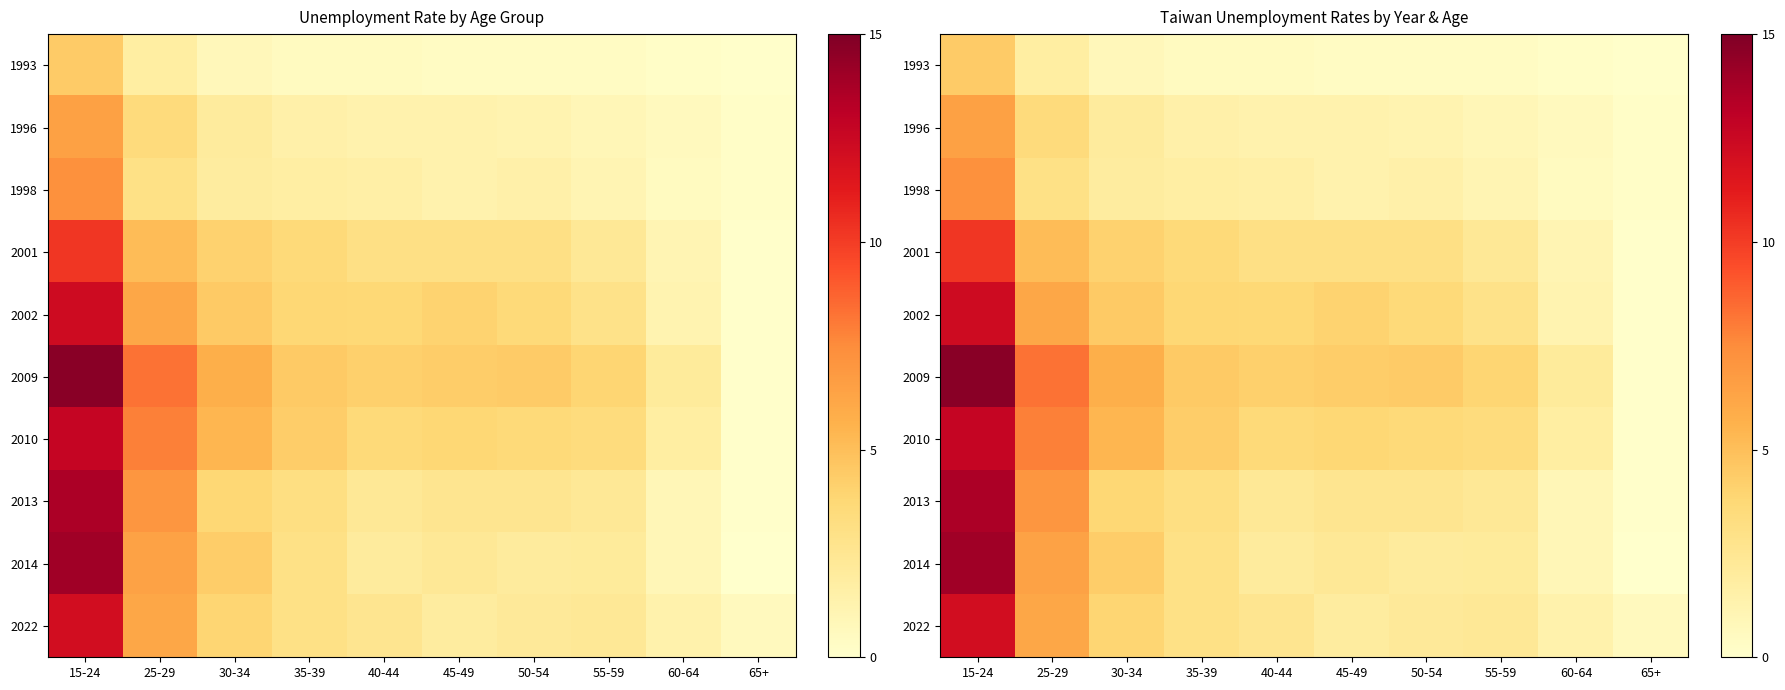

At which category is the sum across all series the highest?

15-24